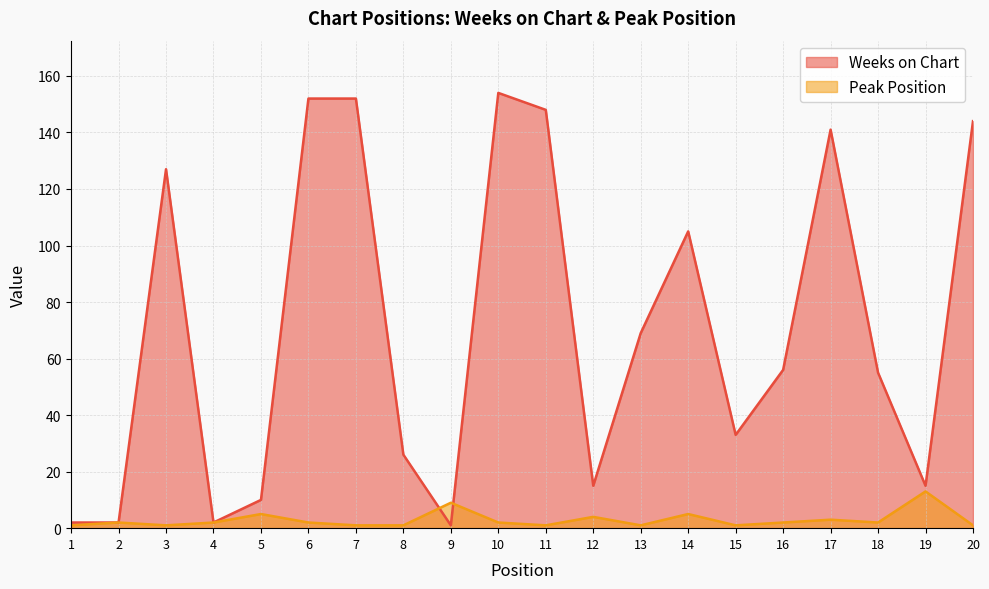

What is the value of the Peak Position point at the 19th from the left?

13